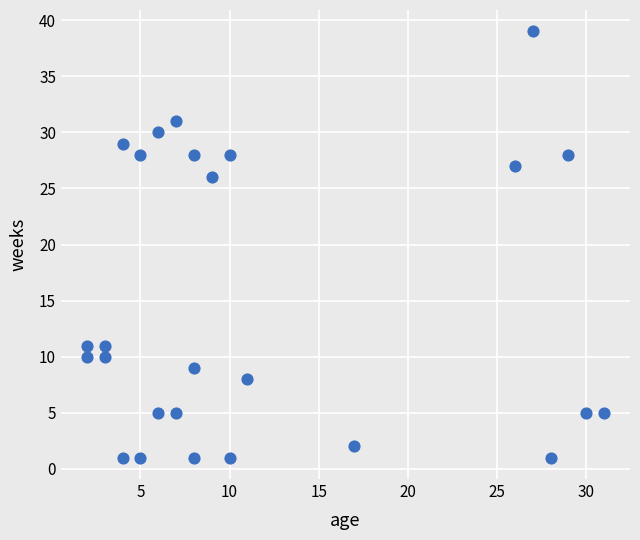

What Y value in the scatter plot is closest to 20?

26